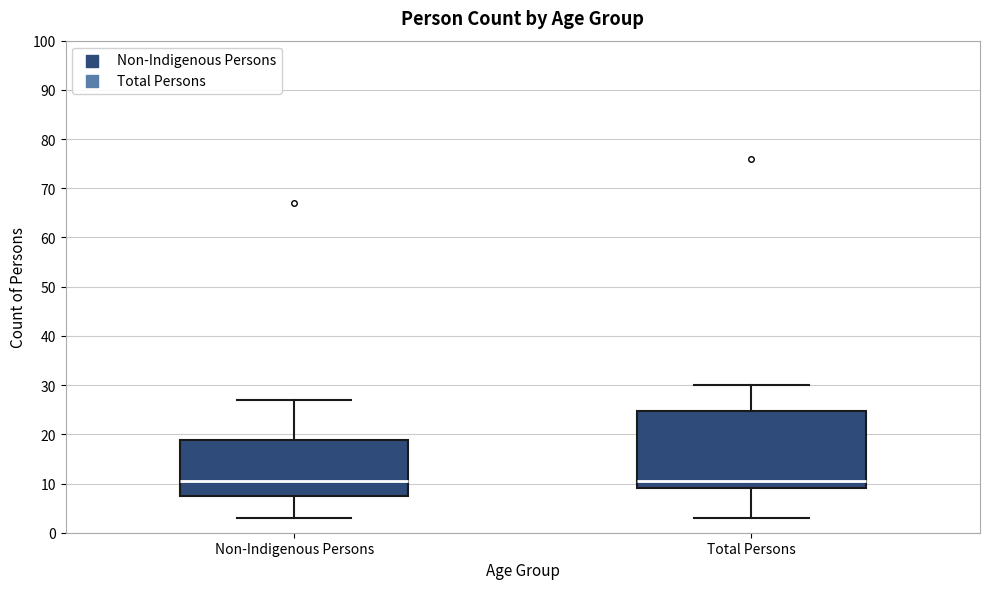

Reading left to right, read every box against the y-axis: the position of its median line, the range the box covers, and the ends of its whiskers. The values are not printed on the chart, so give them approximately, as read against the axis.

Non-Indigenous Persons: median 11, box 8 to 19, whiskers 3 to 27
Total Persons: median 11, box 9 to 25, whiskers 3 to 30